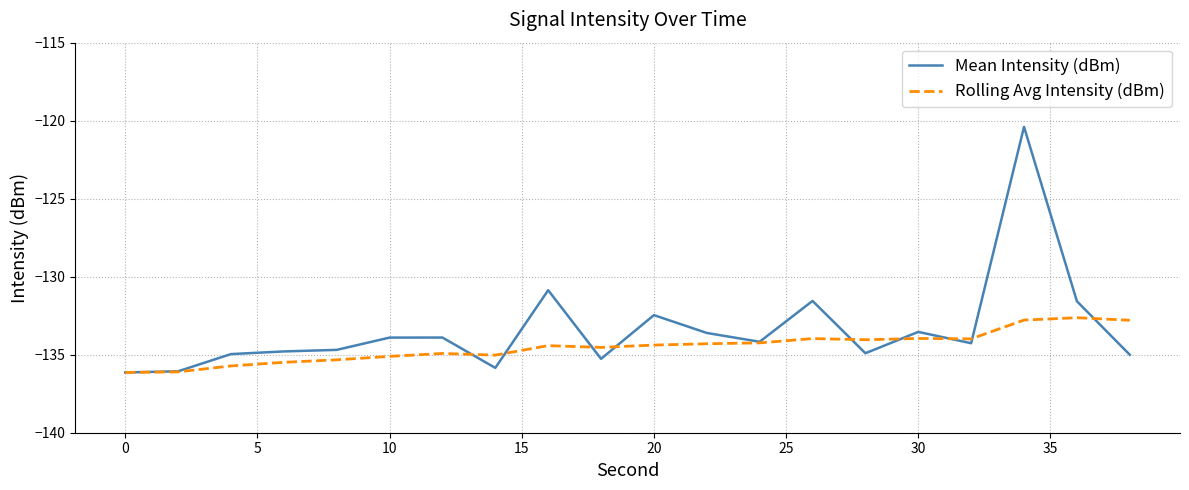

In Rolling Avg Intensity (dBm), how many points are lower than both neighbors (excluding endpoints)?

4